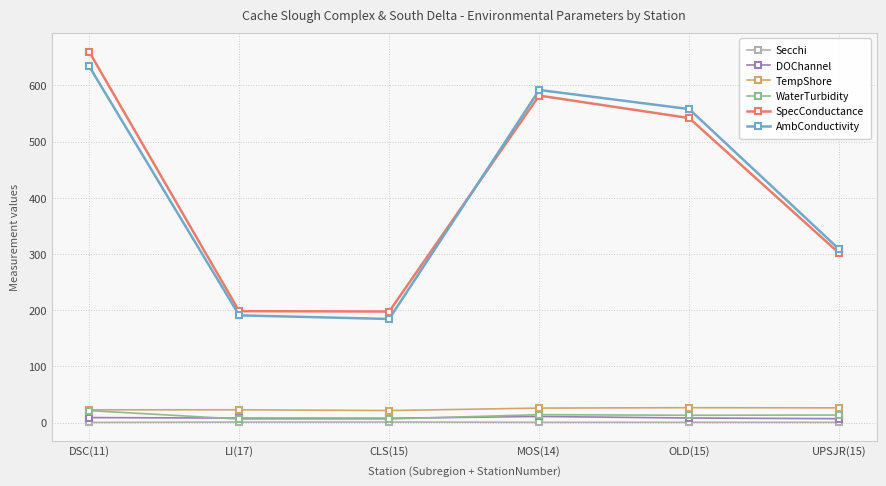

At which category does SpecConductance reach its first local peak?

MOS(14)